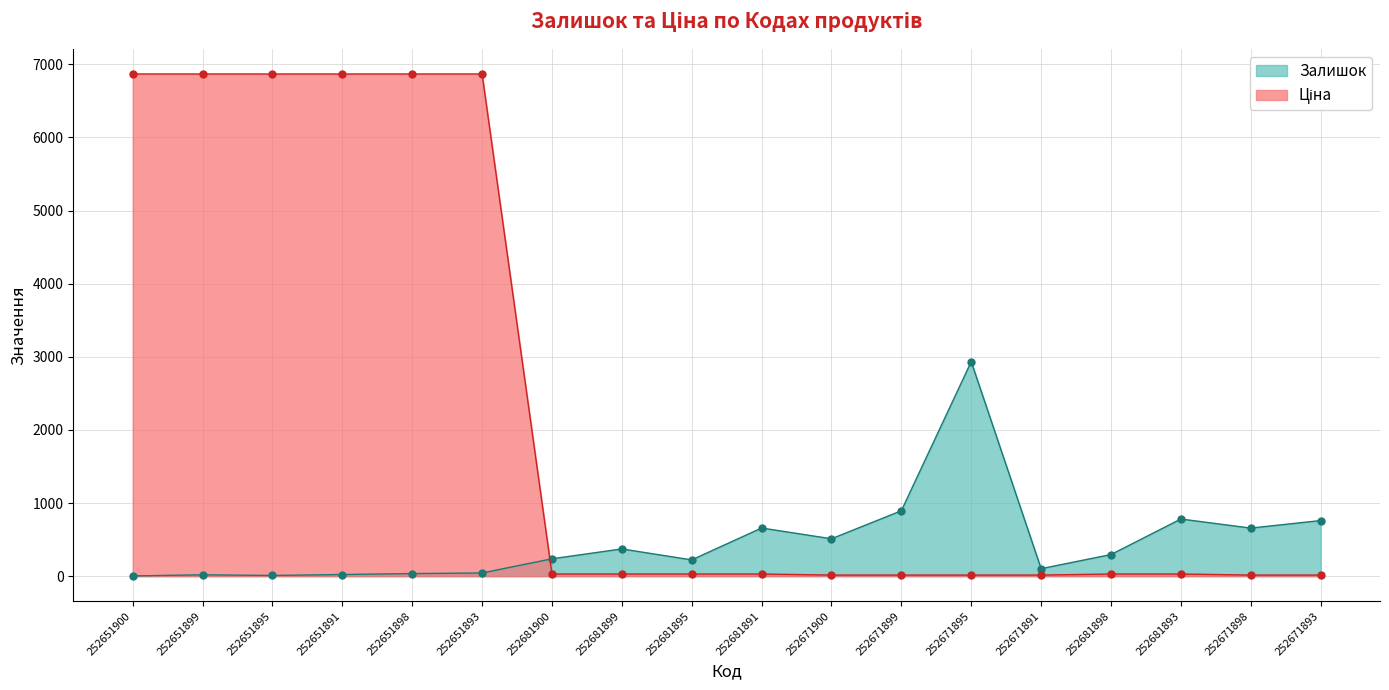

How many values in the Залишок series are below 295?

9